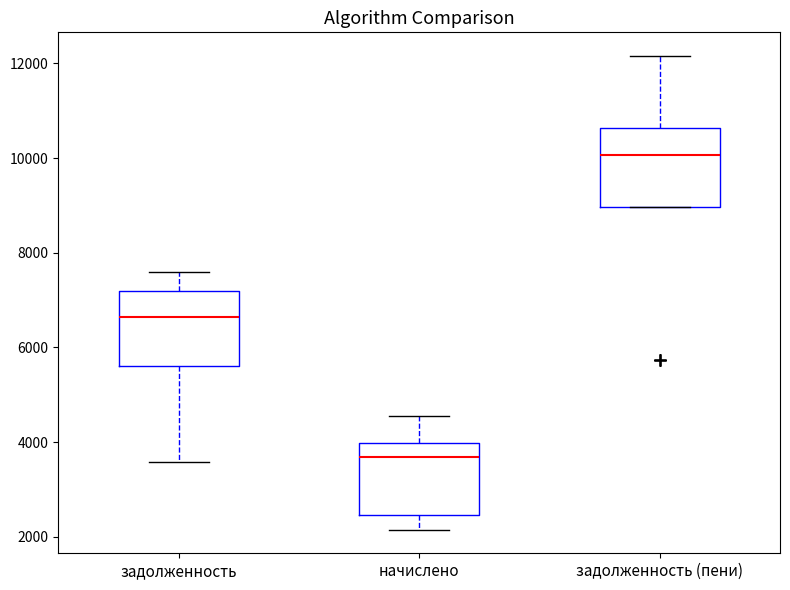

Where does the upper whisker of the box for задолженность end on the y-axis? The values are not printed on the chart, so give them approximately, as read against the axis.

7600